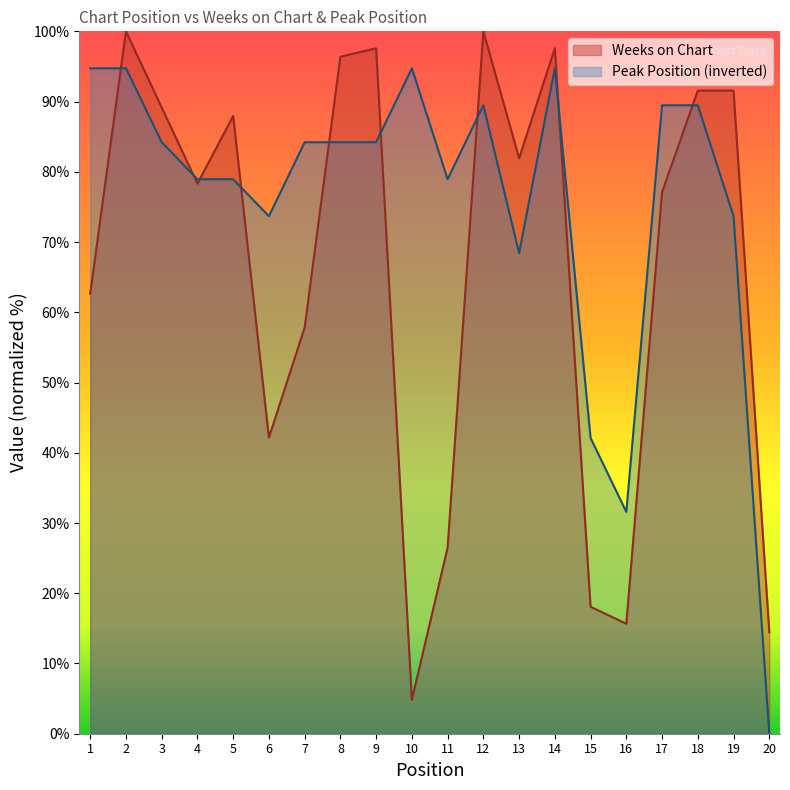

True or false: Weeks on Chart and Peak Position intersect in this chart.

True